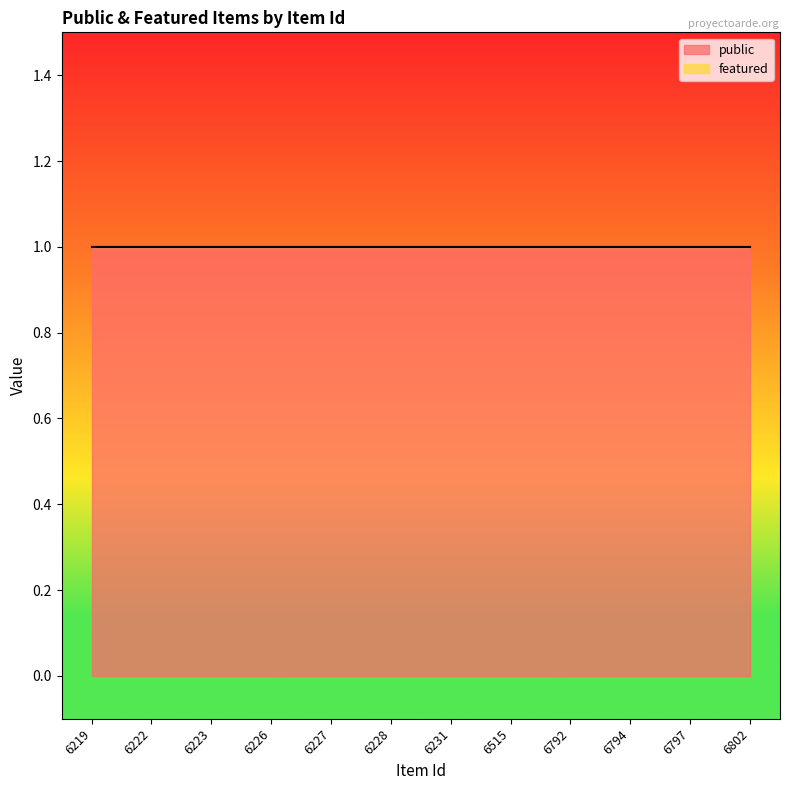

At which label does public reach its minimum?

6219